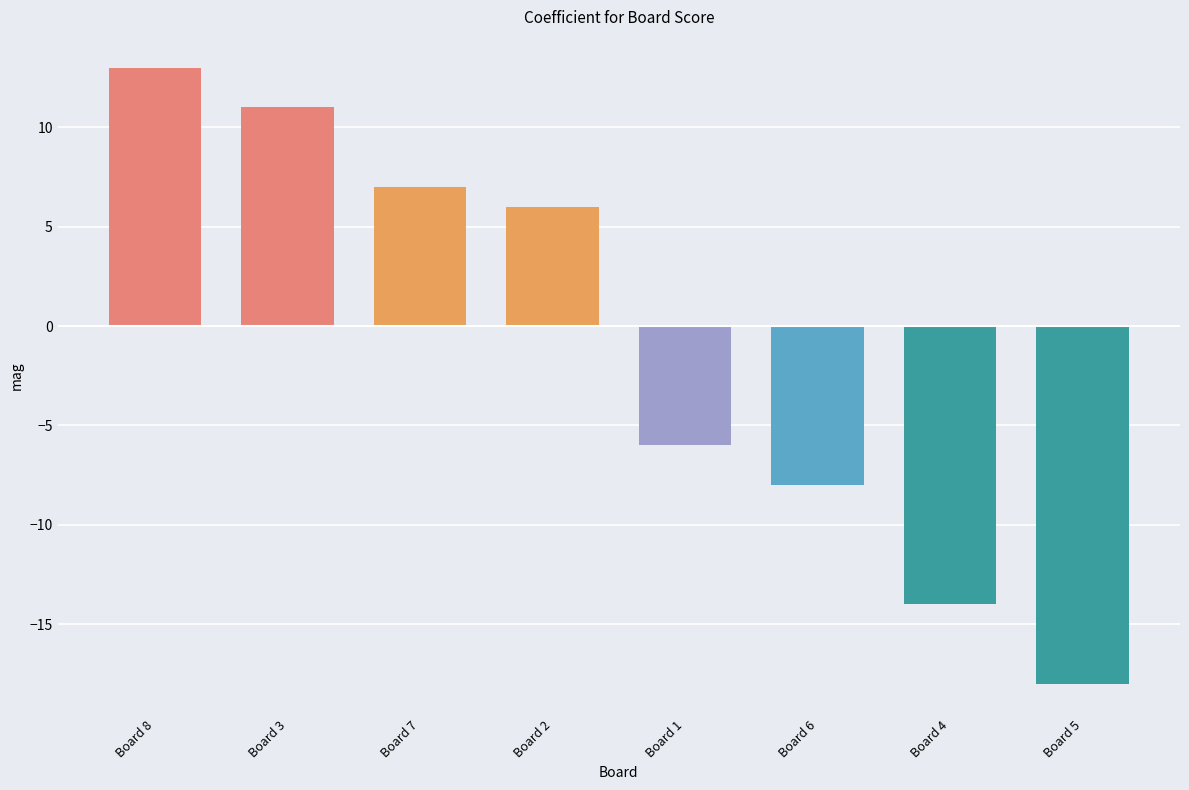

Rank the categories by value from highest to lowest.

Board 8, Board 3, Board 7, Board 2, Board 1, Board 6, Board 4, Board 5